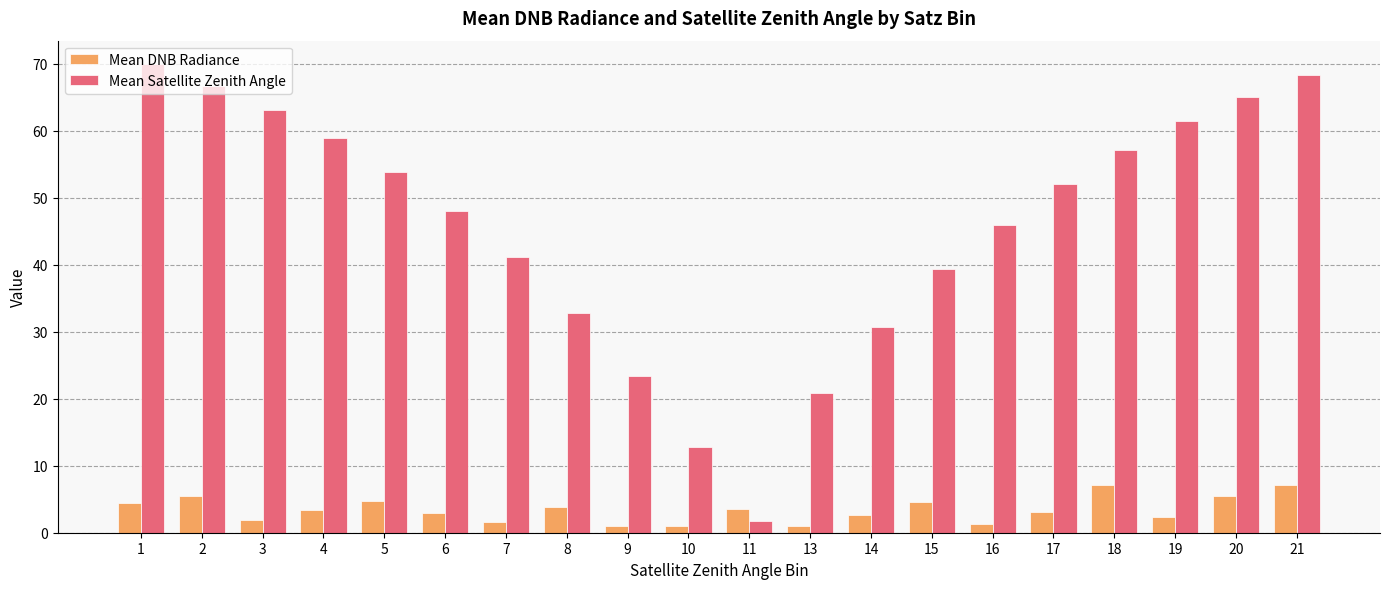

What is the maximum value for Mean DNB Radiance?

7.1